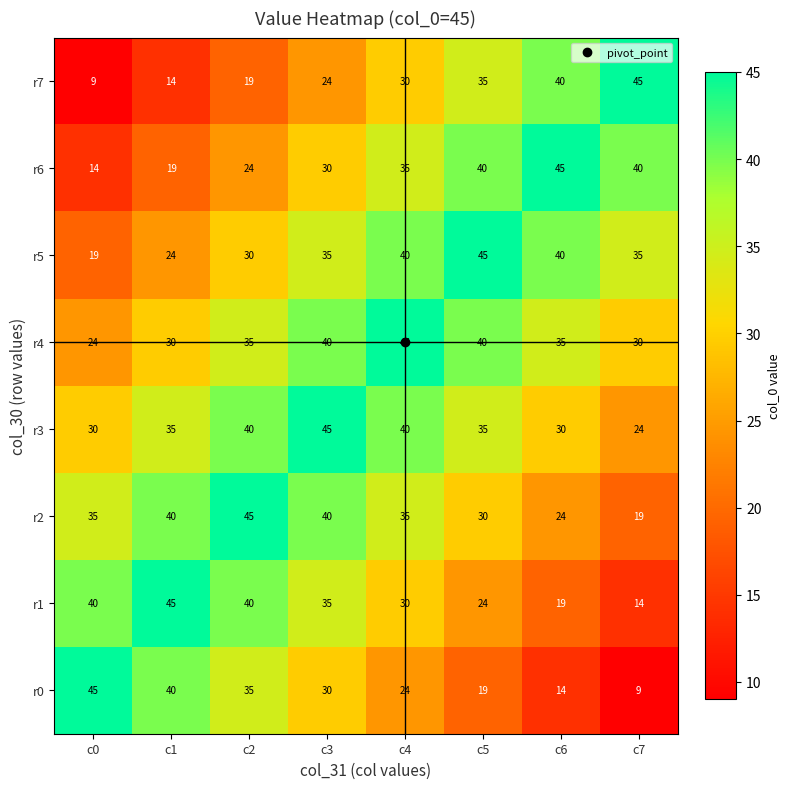

Which series changed the most between c5 and c6?

r2